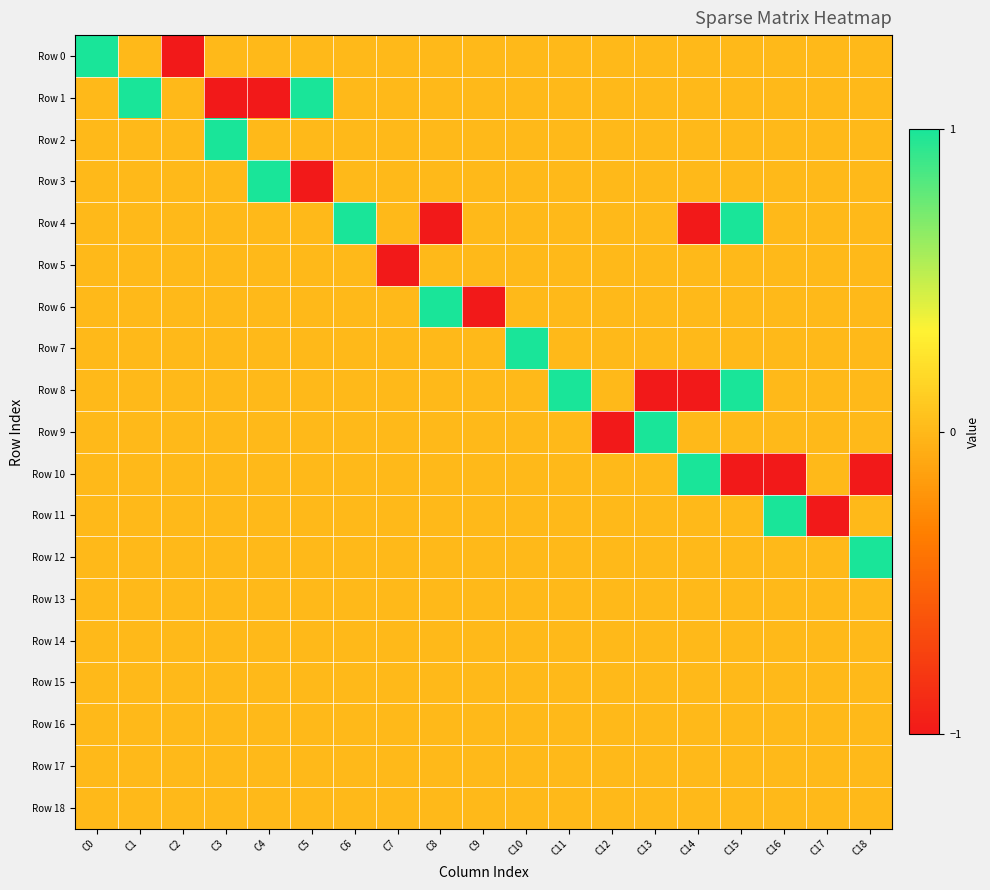

At how many categories does at least one series exceed 0?

14